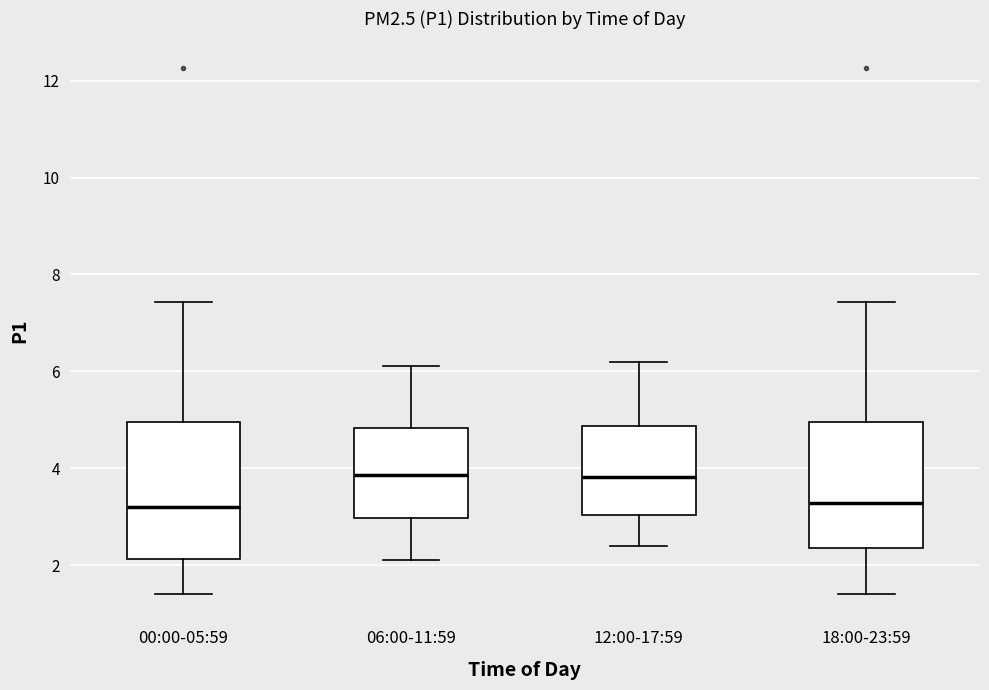

Where does the median line of the box for 12:00-17:59 sit on the y-axis? The values are not printed on the chart, so give them approximately, as read against the axis.

3.8